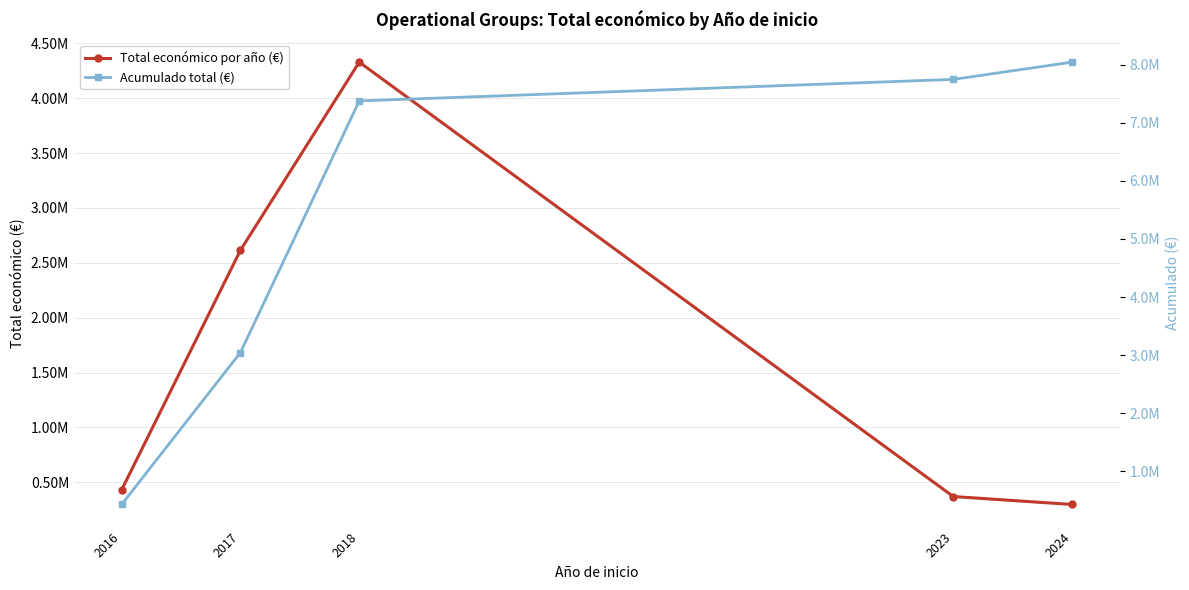

Which label corresponds to the smallest value in the chart?

2024